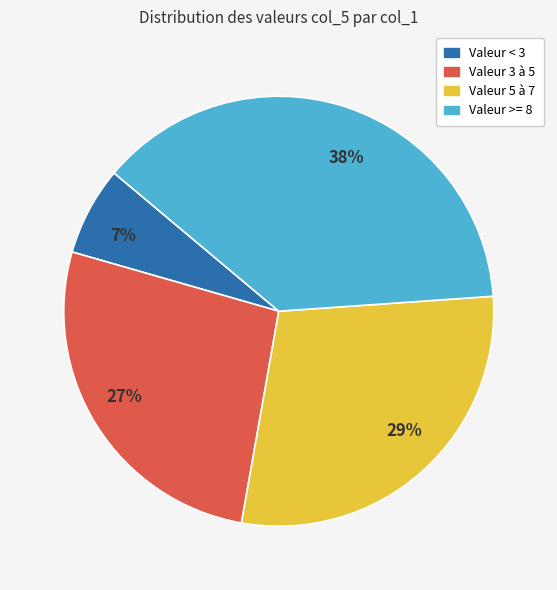

Which category has the smallest portion of the pie?

Valeur < 3